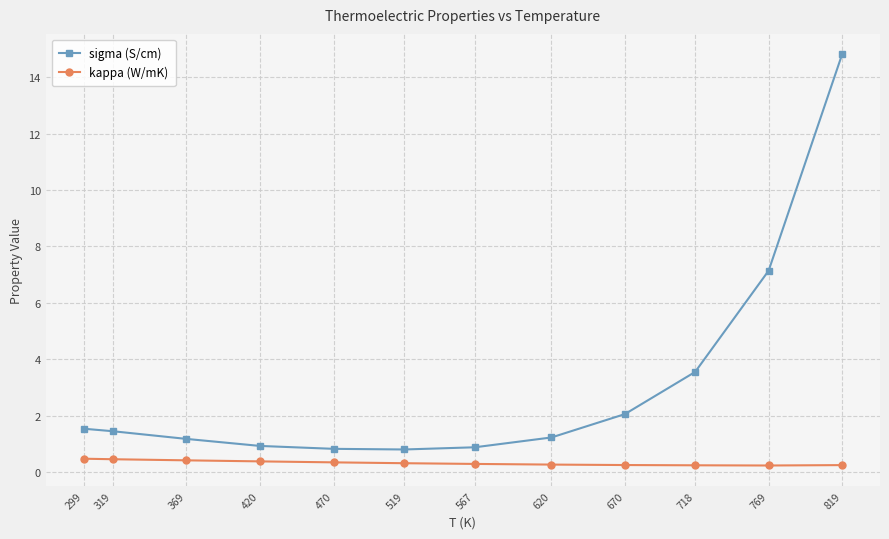

Which series has the widest spread of values?

sigma (S/cm)